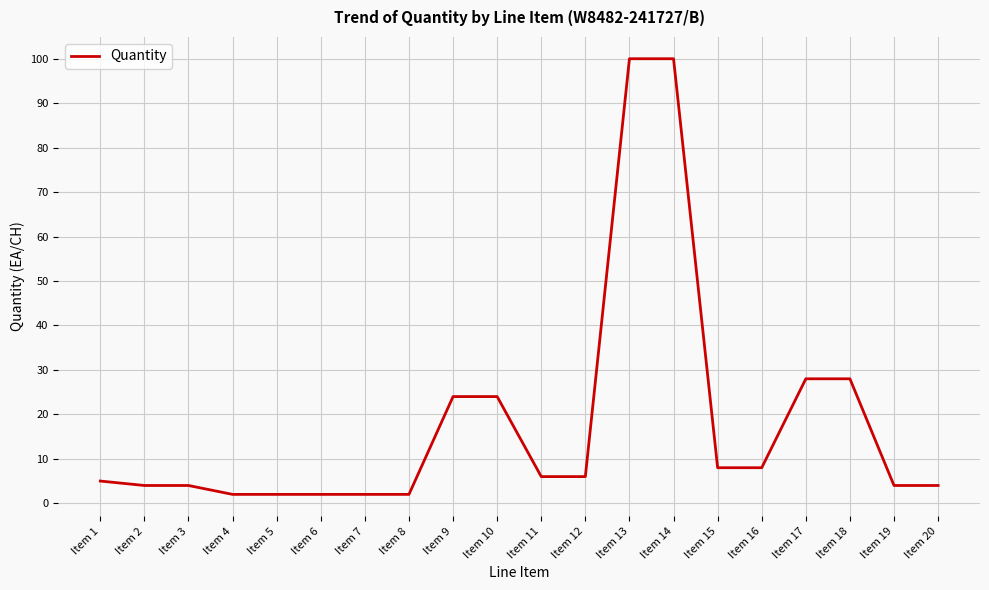

Between Item 15 and Item 9, which is larger?

Item 9